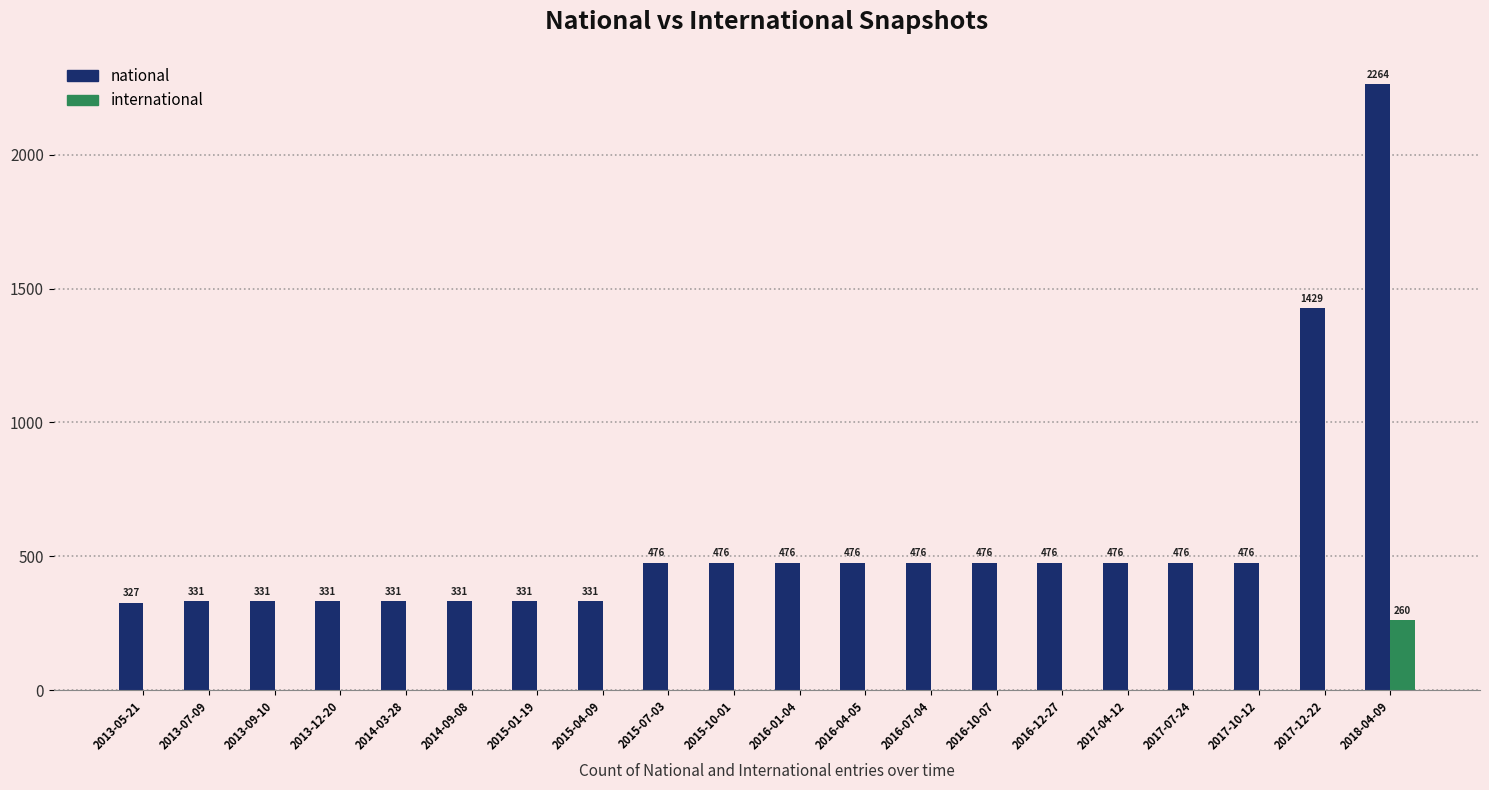

Between 2016-10-07 and 2018-04-09, which series saw the biggest shift?

national